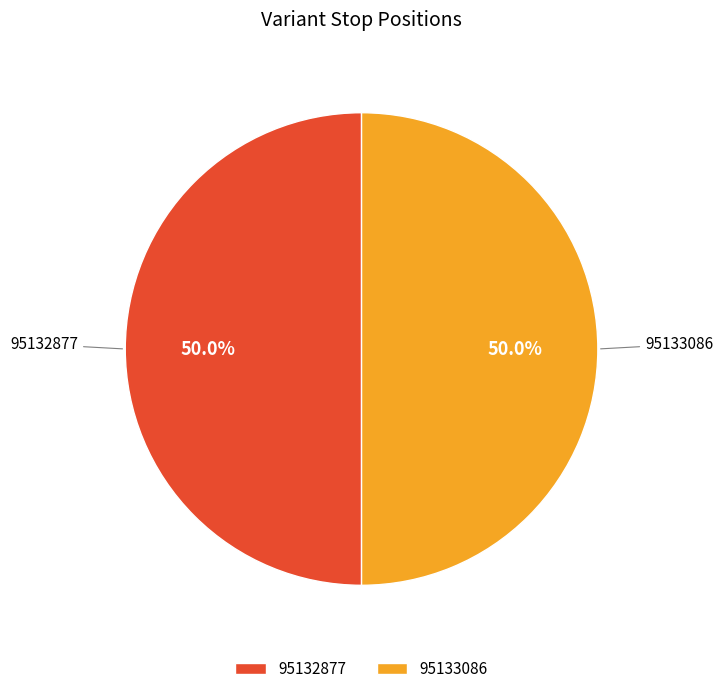

What is the ratio of the value at 95133086 to the value at 95132877?

1.0